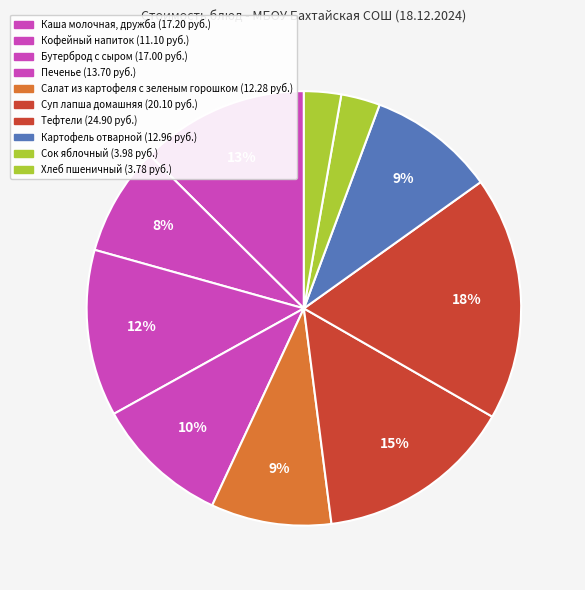

The Тефтели slice represents 27% of the pie. True or false?

False